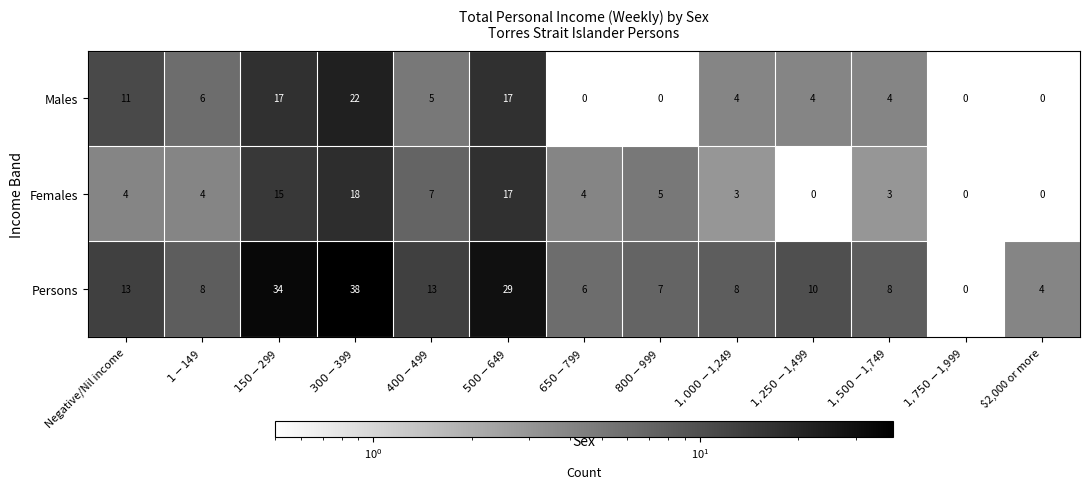

Which series has the largest total across all categories?

Persons